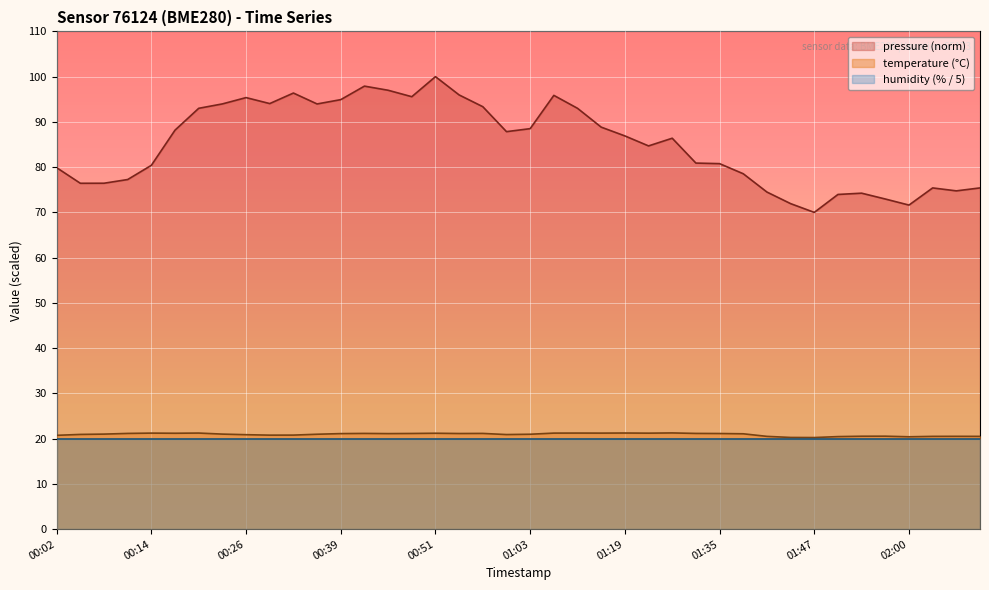

List the labels in order of value, largest first.

01:29, 01:19, 00:20, 01:13, 00:14, 01:10, 01:16, 01:26, 00:17, 00:51, 00:11, 00:42, 00:57, 01:32, 00:48, 00:54, 01:35, 00:39, 00:45, 01:38, 00:08, 00:23, 00:36, 01:03, 00:05, 01:00, 00:26, 00:32, 00:29, 00:02, 01:57, 01:54, 02:06, 01:41, 02:03, 02:09, 01:50, 02:00, 01:44, 01:47